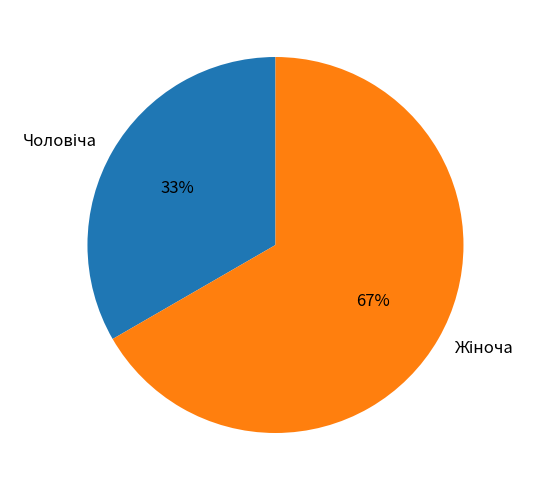

To the nearest percent, what is the average slice percentage?

50%